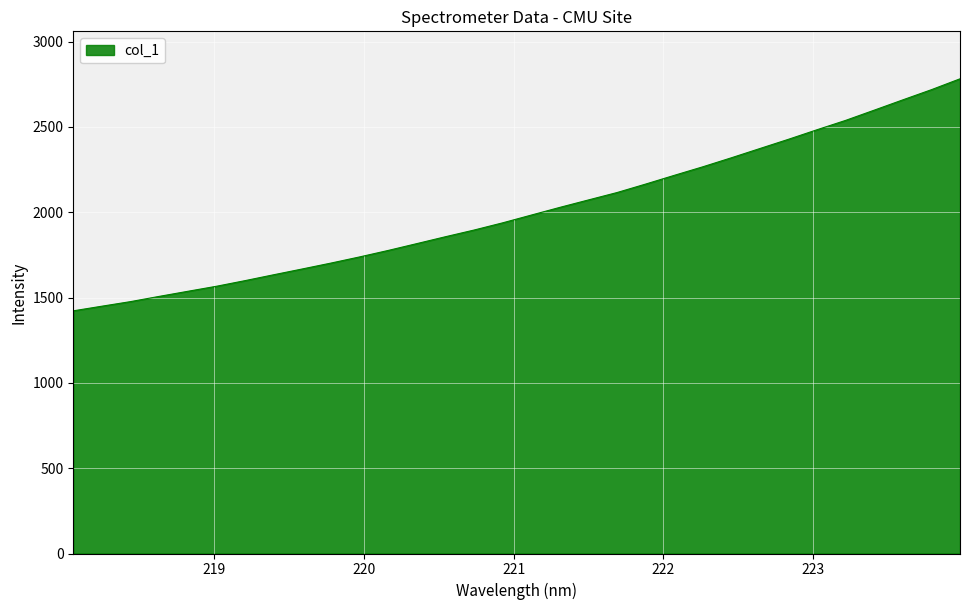

What is the difference between the maximum and minimum values?

1359.9